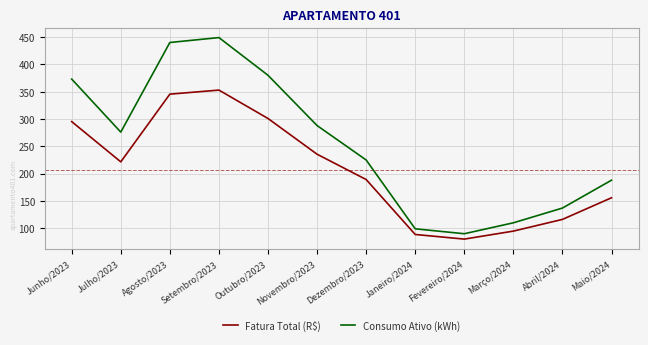

Does the chart display data point markers on the line(s)?

No